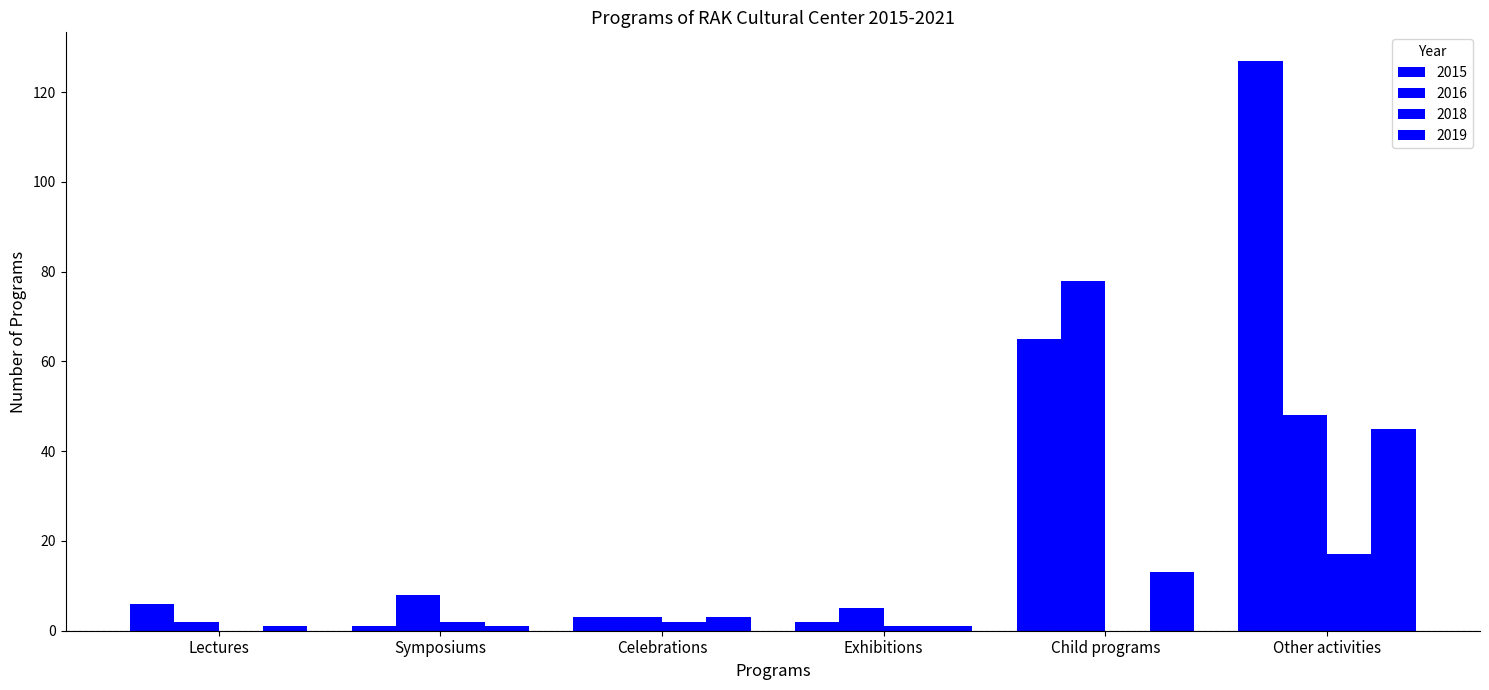

The value of 2019 at Child programs is 20. True or false?

False